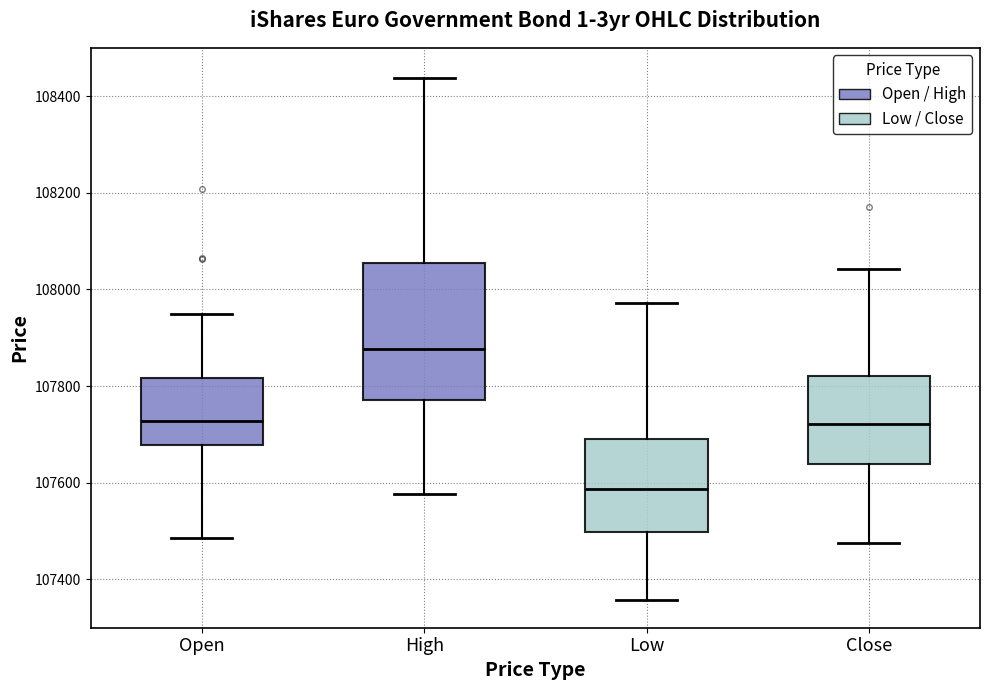

Which box has the highest median line?

High